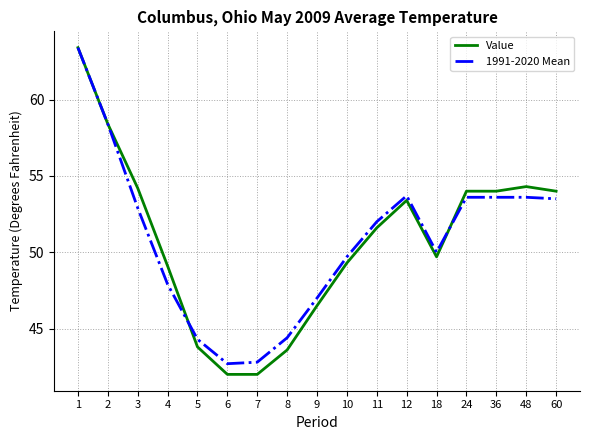

True or false: Value has a value of 58.4 at 2.

True